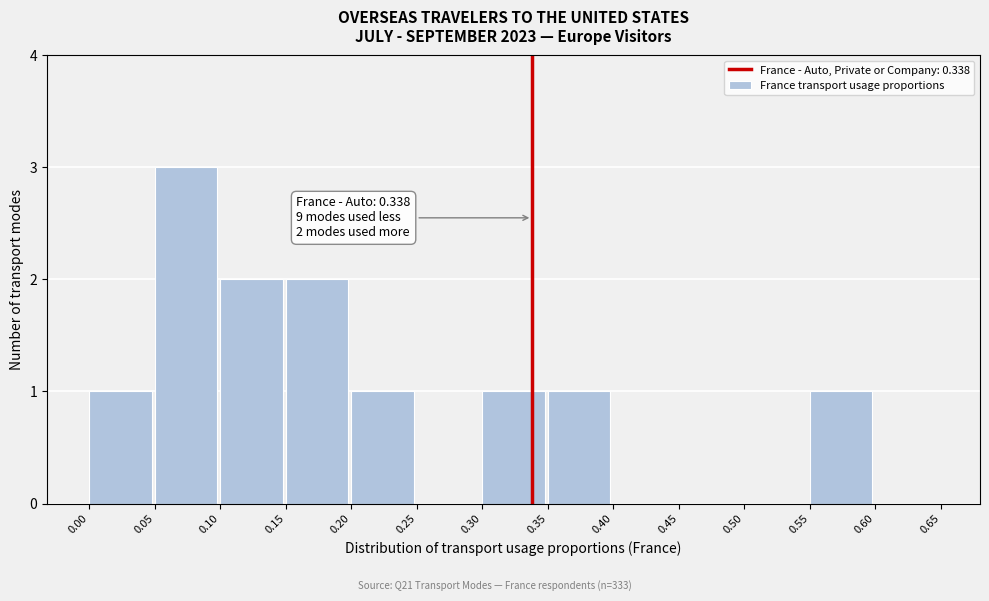

Over which range of the x-axis is the bar tallest?

0.05 to 0.10